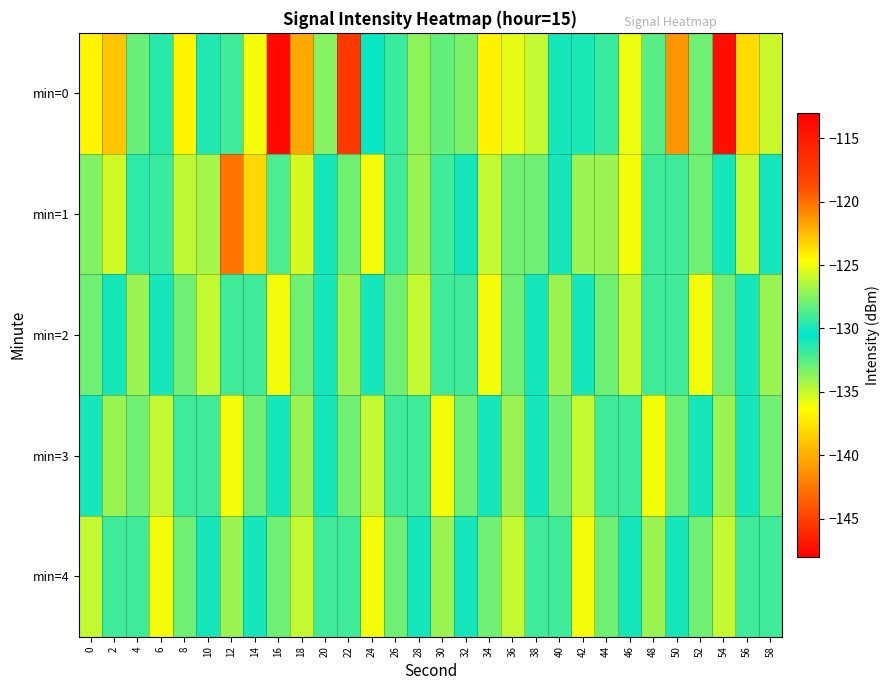

How many data points does each series have?

30